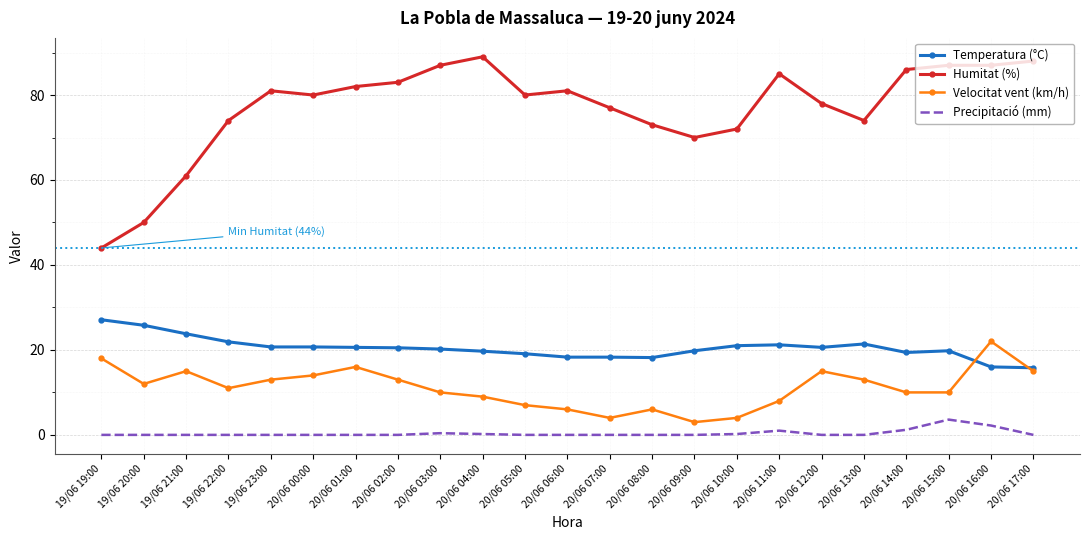

What is the average value of the Velocitat vent (km/h) series?

11.0